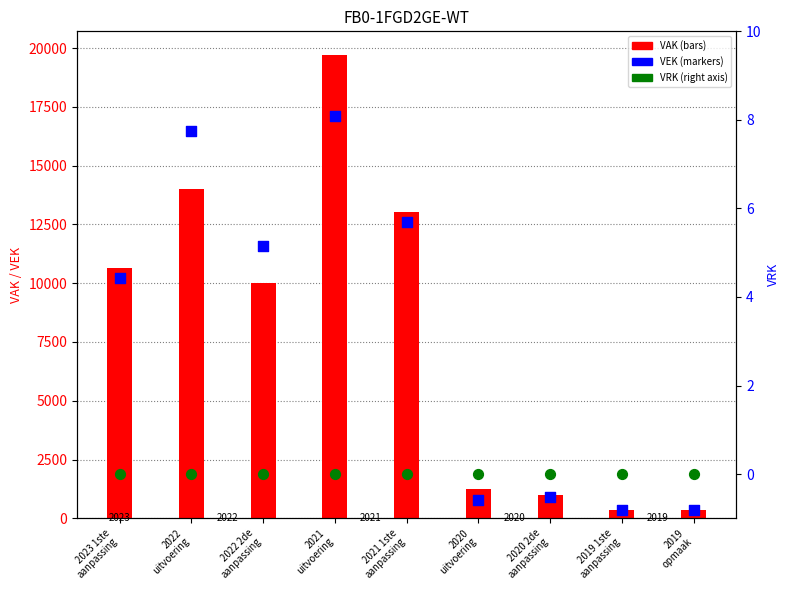

What are all the series names shown in the legend?

VAK, VEK, VRK